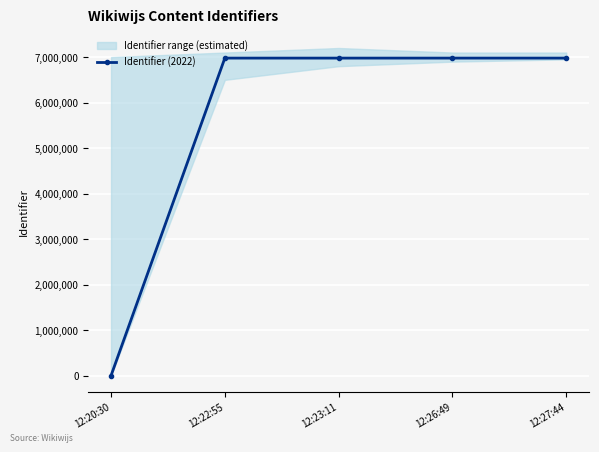

Between 12:22:55 and 12:26:49, which is larger?

12:26:49